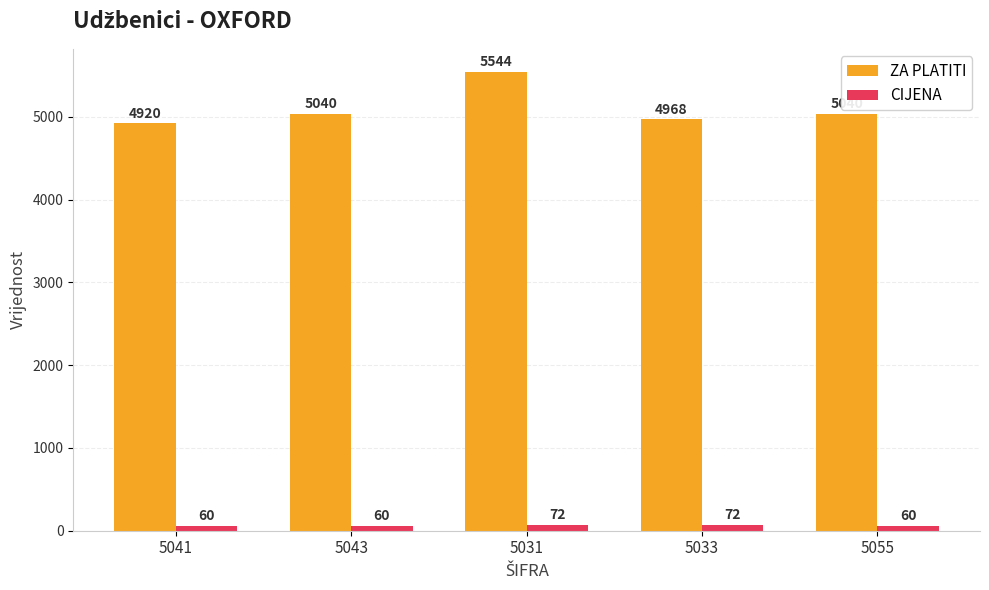

How many categories are shown in the chart?

5